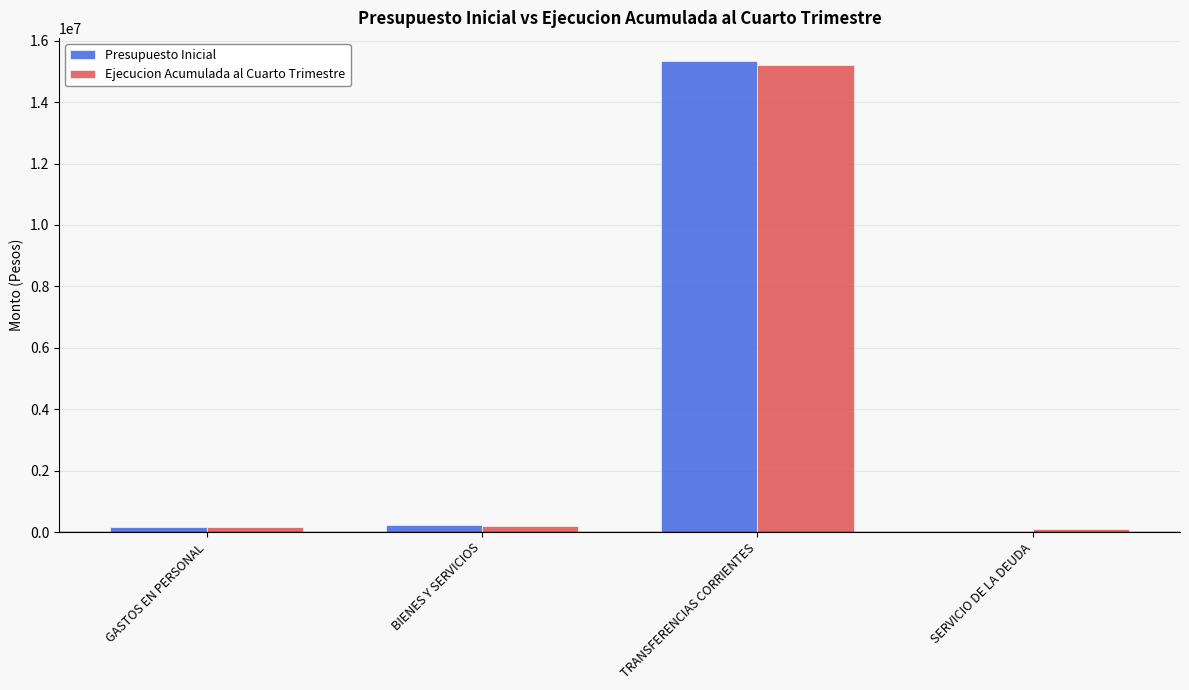

What is the sum of all Ejecucion Acumulada al Cuarto Trimestre values?

15707092